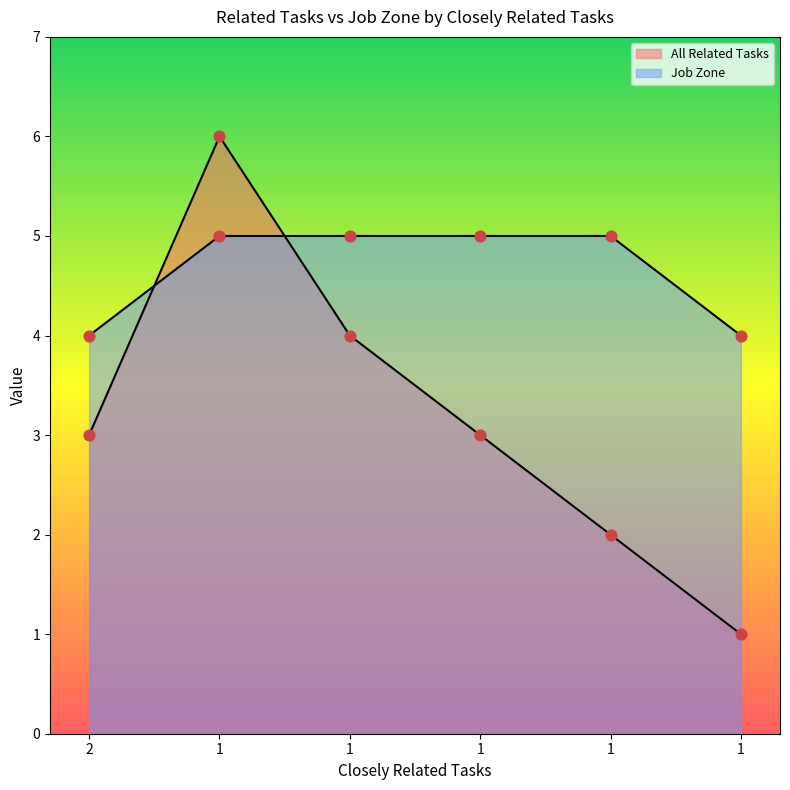

At how many categories does at least one series exceed 5?

1